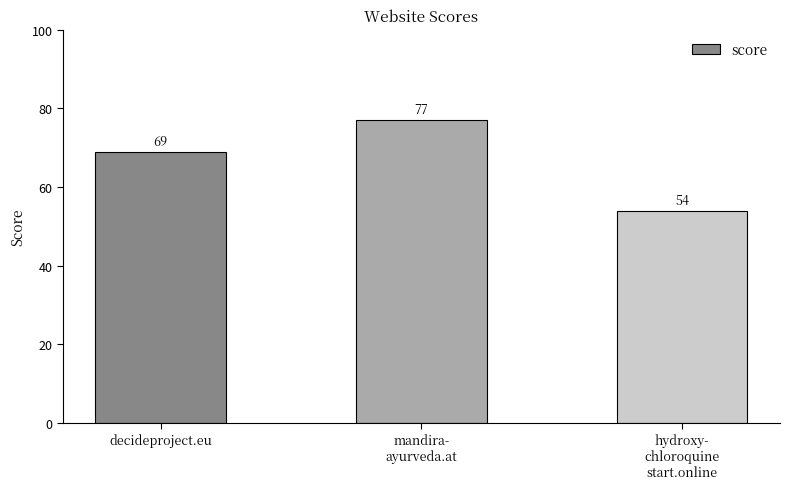

Between decideproject.eu and hydroxy-
chloroquine
start.online, which is larger?

decideproject.eu